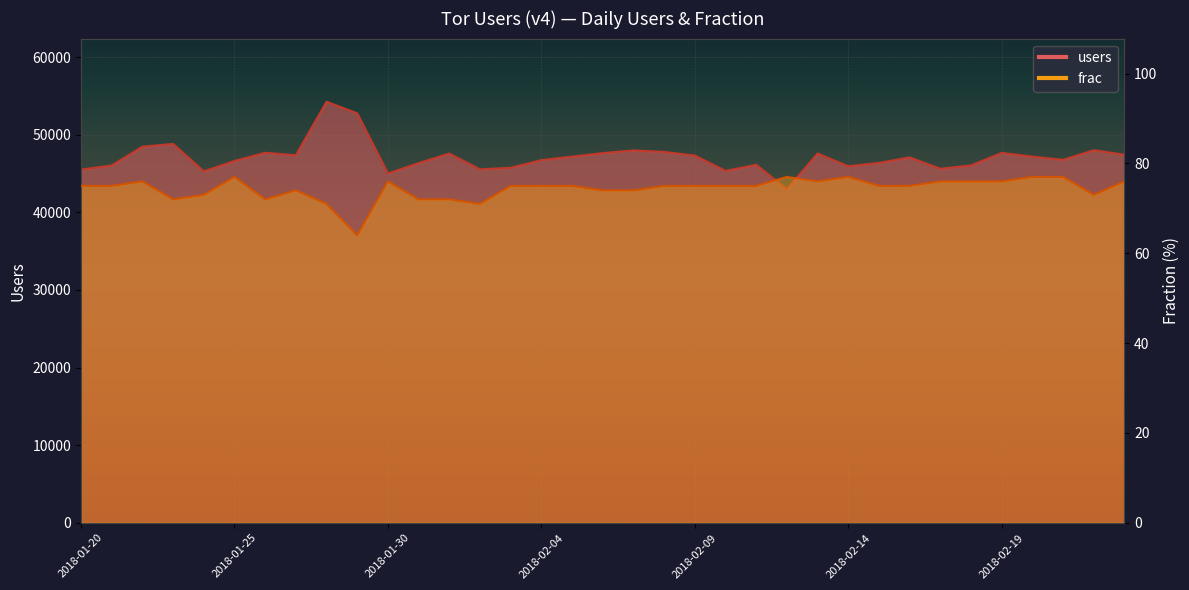

What position from the right is 2018-02-19?

5